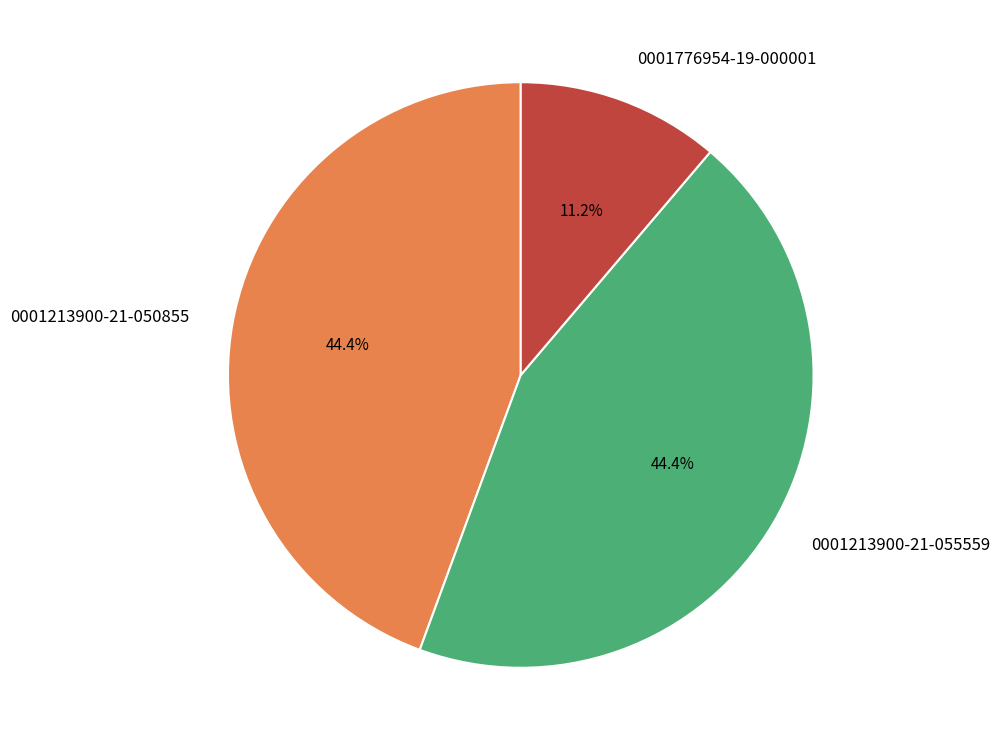

Does any single category account for the majority?

No